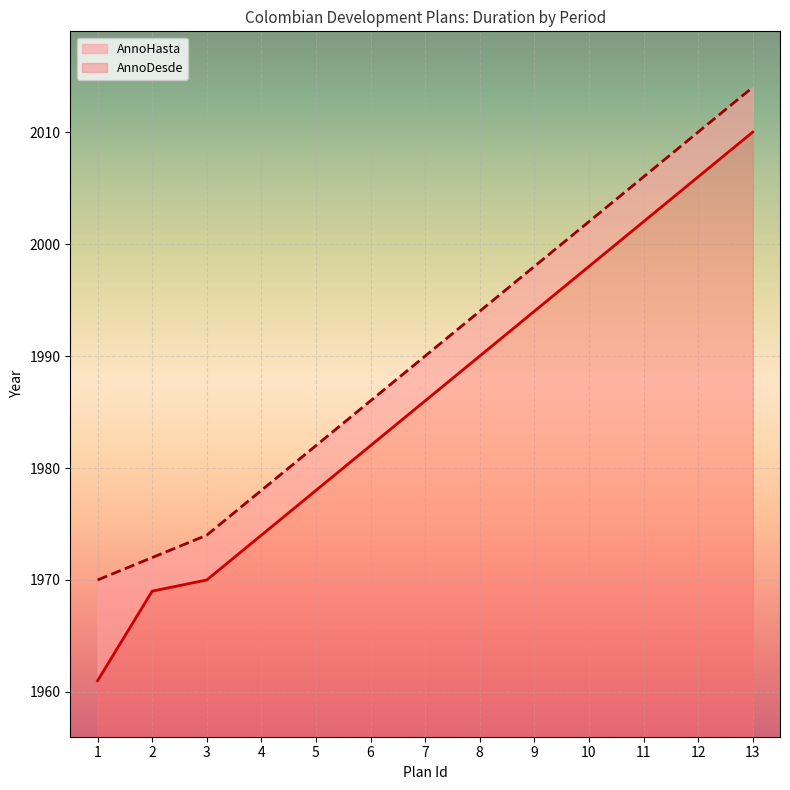

What is the value of the AnnoDesde point at the 4th from the left?

1974